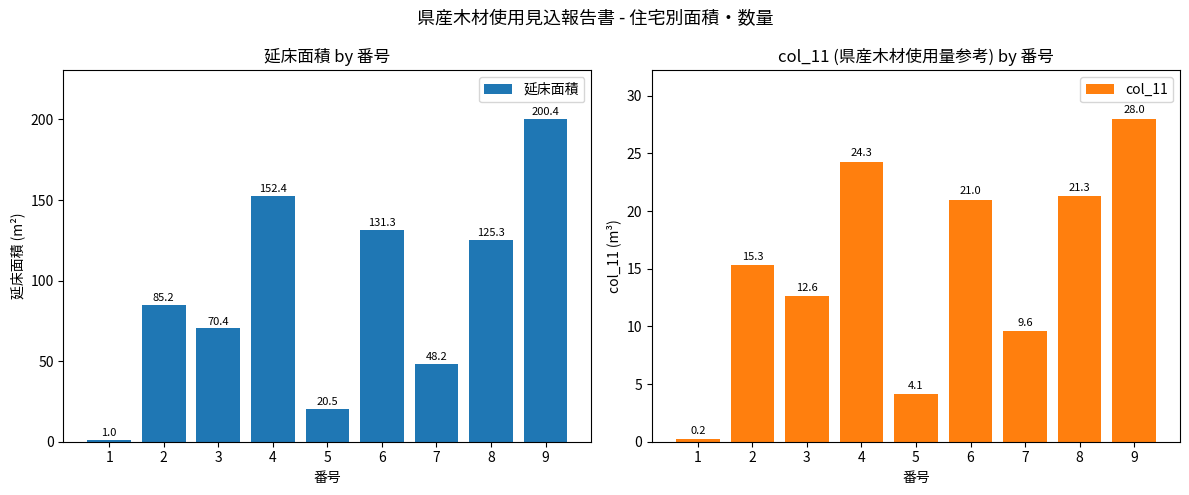

The 延床面積 series shows 81.3 at 9. True or false?

False